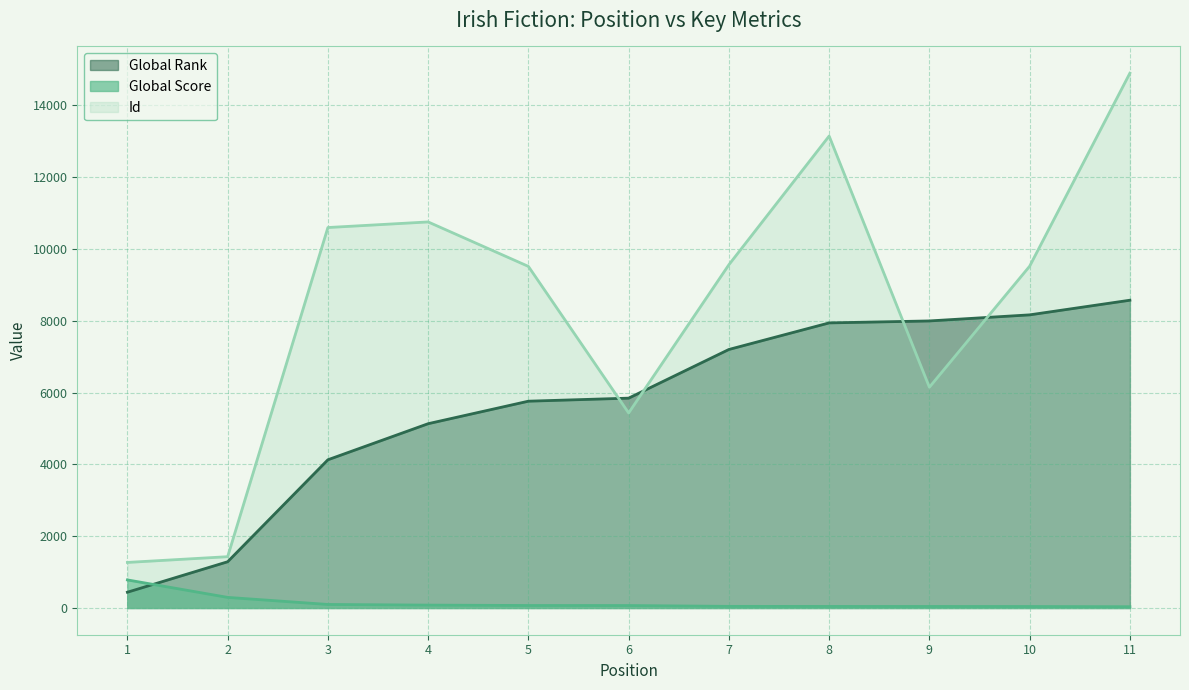

How many lines are shown in the chart?

3